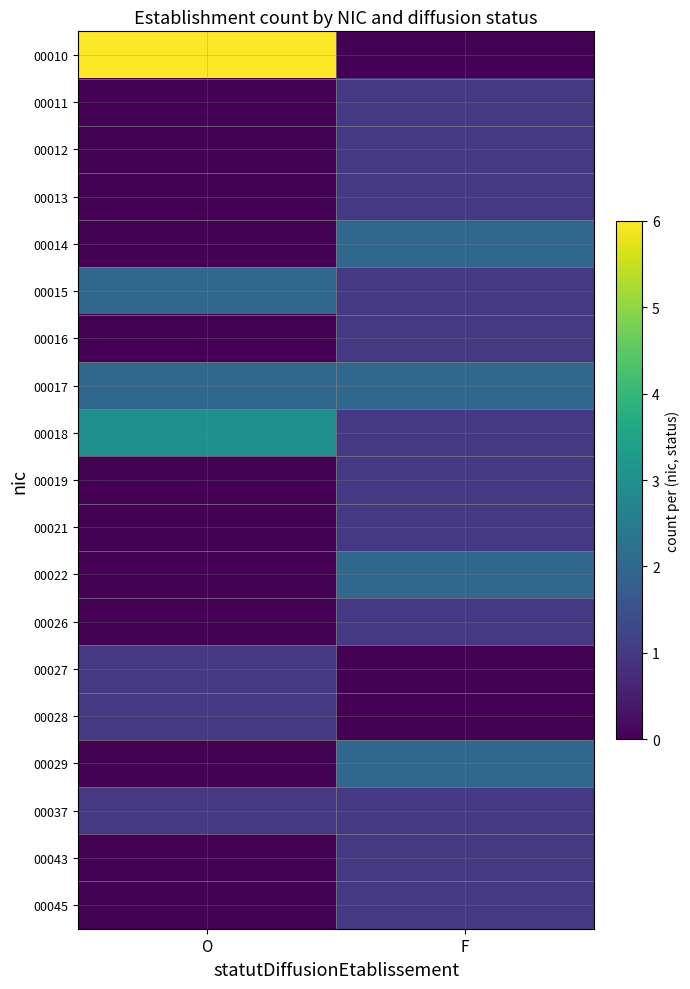

Reading left to right, list all the values displayed in this chart.

00010: O=6	F=0
00011: O=0	F=1
00012: O=0	F=1
00013: O=0	F=1
00014: O=0	F=2
00015: O=2	F=1
00016: O=0	F=1
00017: O=2	F=2
00018: O=3	F=1
00019: O=0	F=1
00021: O=0	F=1
00022: O=0	F=2
00026: O=0	F=1
00027: O=1	F=0
00028: O=1	F=0
00029: O=0	F=2
00037: O=1	F=1
00043: O=0	F=1
00045: O=0	F=1